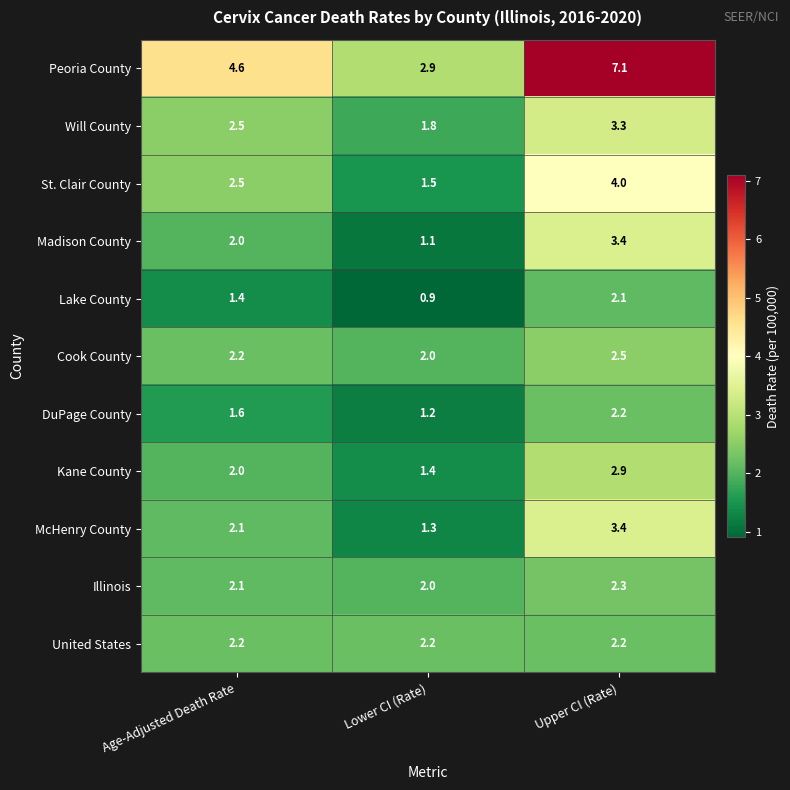

Is it true that McHenry County equals 3.4 at Upper CI (Rate)?

True